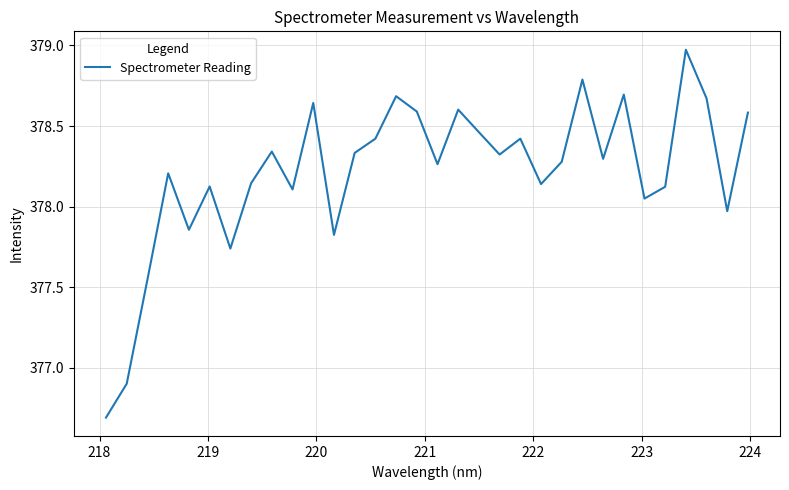

What is the smallest value displayed?

376.7